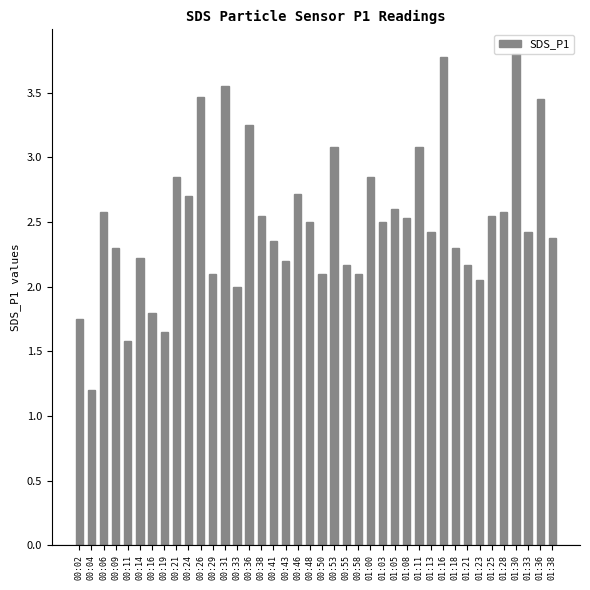

The value at 01:11 is 4.8. True or false?

False